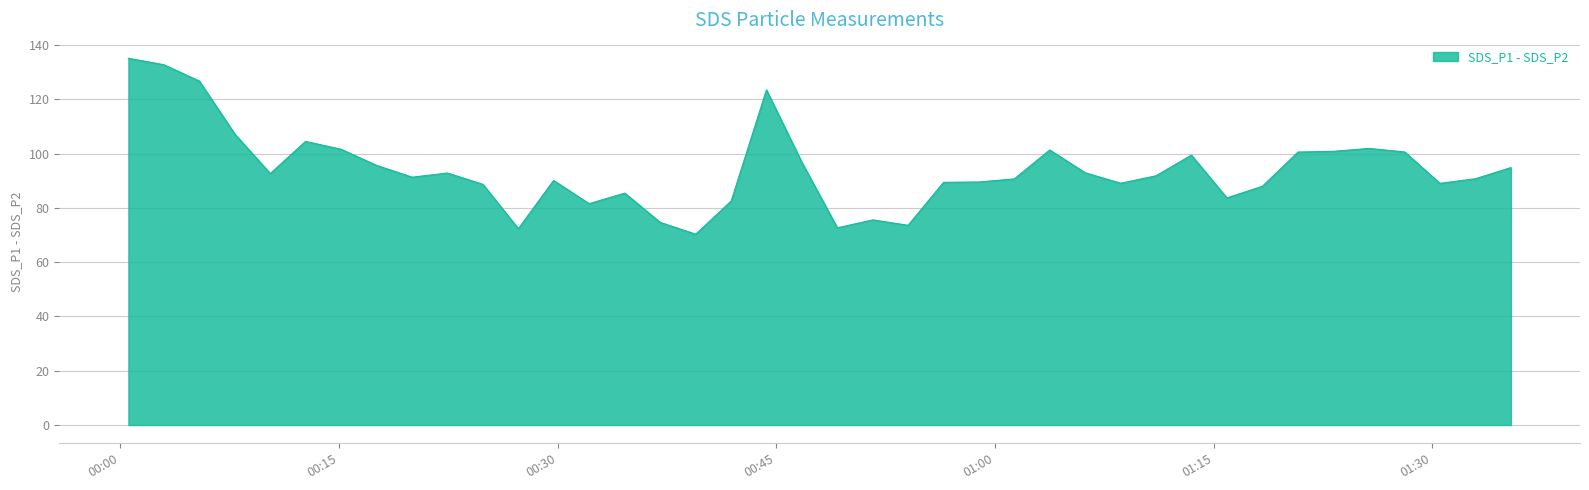

What is the difference between the maximum and minimum values?

64.8